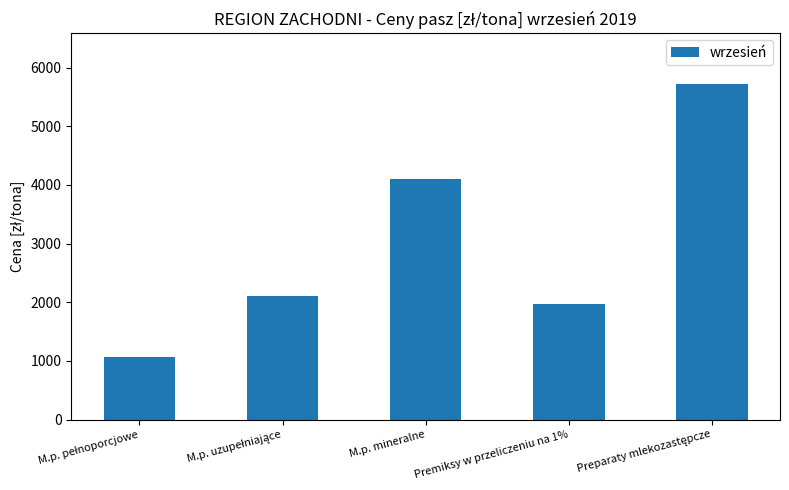

What is the value of the 5th bar from the left?

5728.4